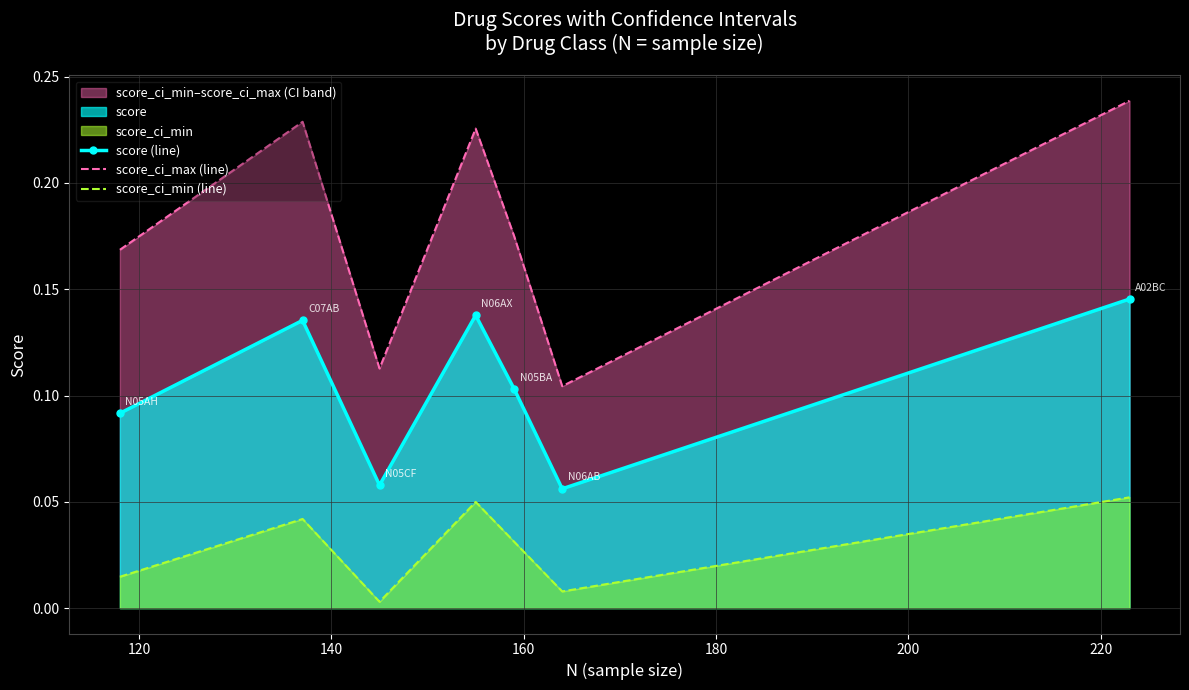

In score (line), how many points are higher than both neighbors (excluding endpoints)?

2